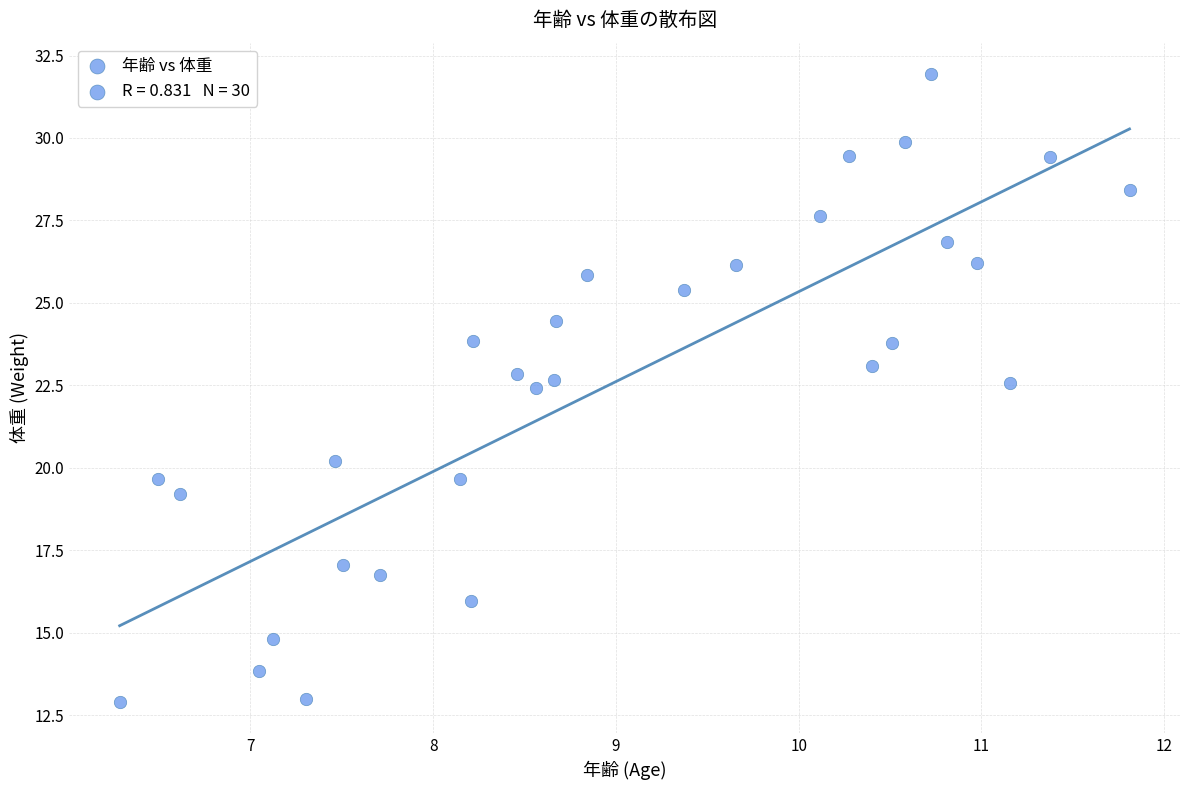

What is the range of X values (max minus min)?

5.5